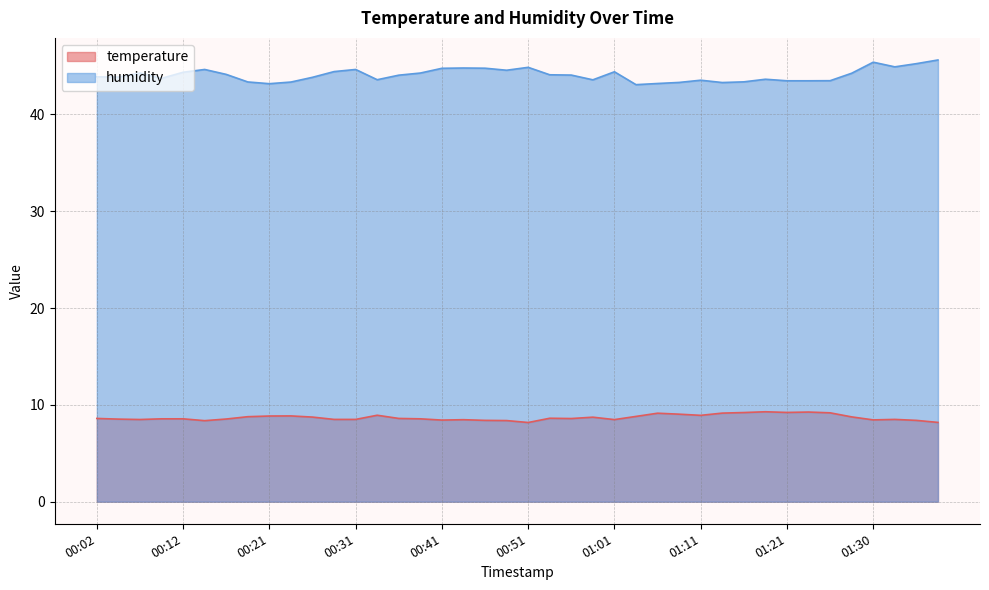

What is the difference between the humidity values at 00:48 and 01:35?

0.7